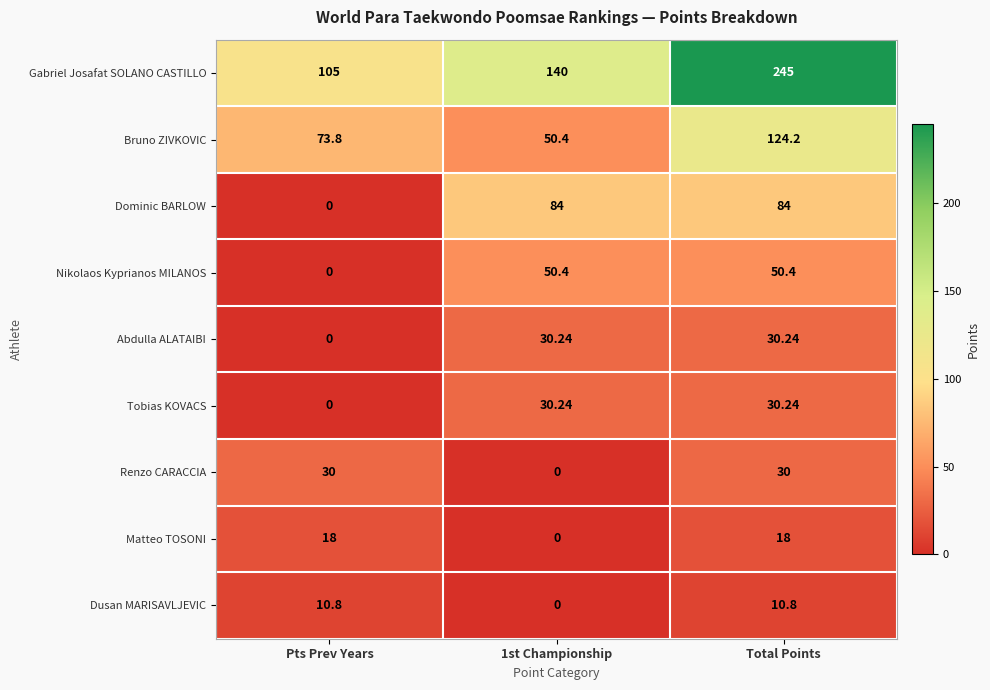

What is the maximum value shown in the chart?

245.0